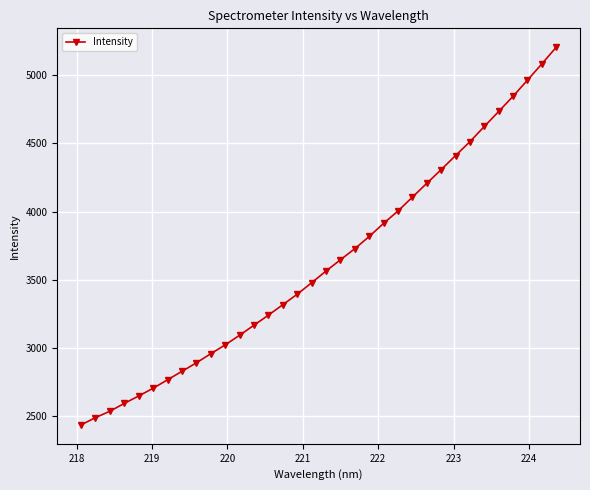

What is the smallest value displayed?

2436.6